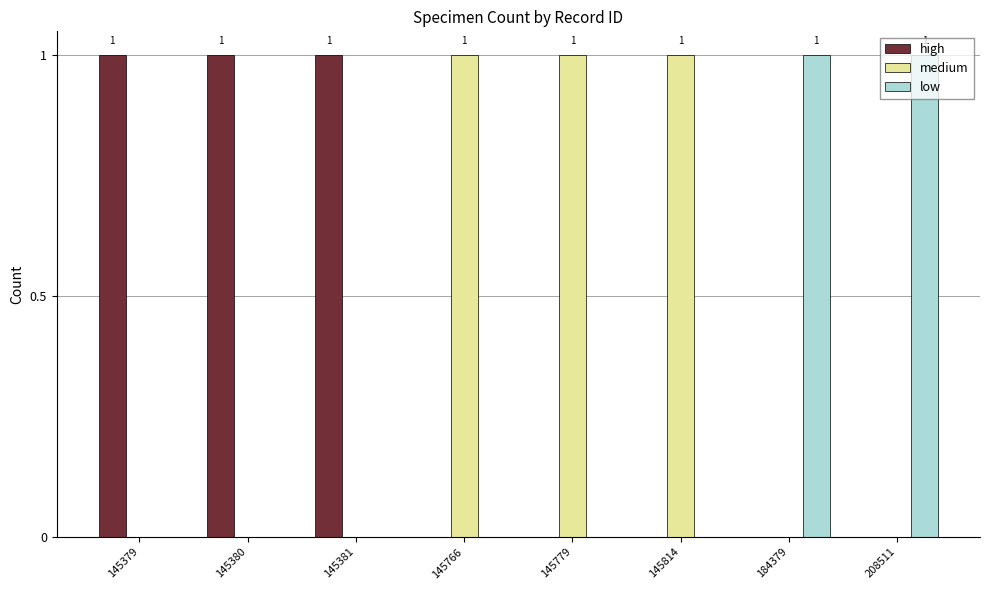

The value of medium at 145766 is 2. True or false?

False